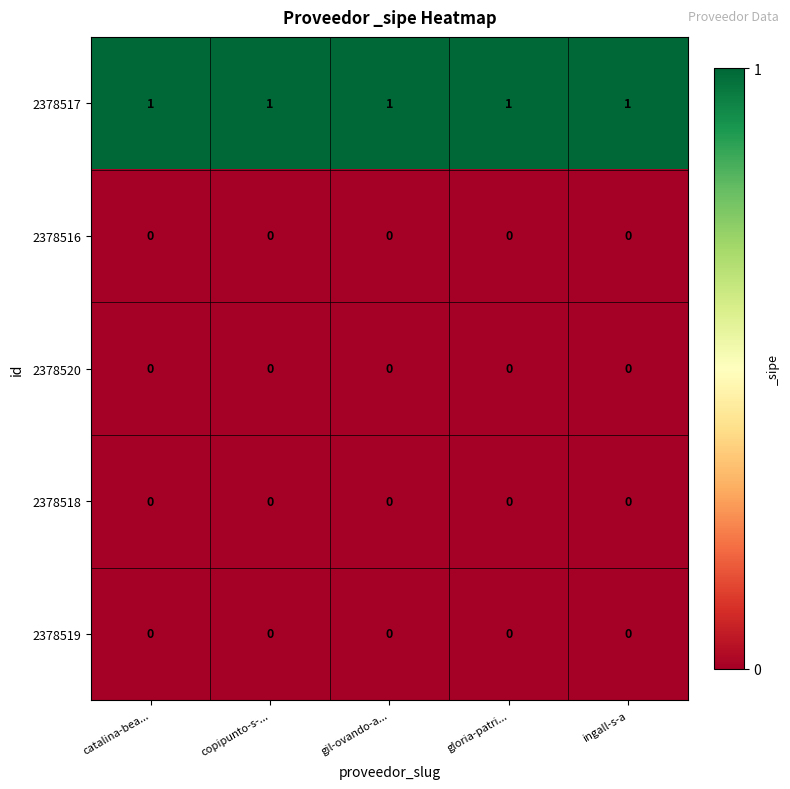

What is the difference between the highest and lowest values at copipunto-s-...?

1